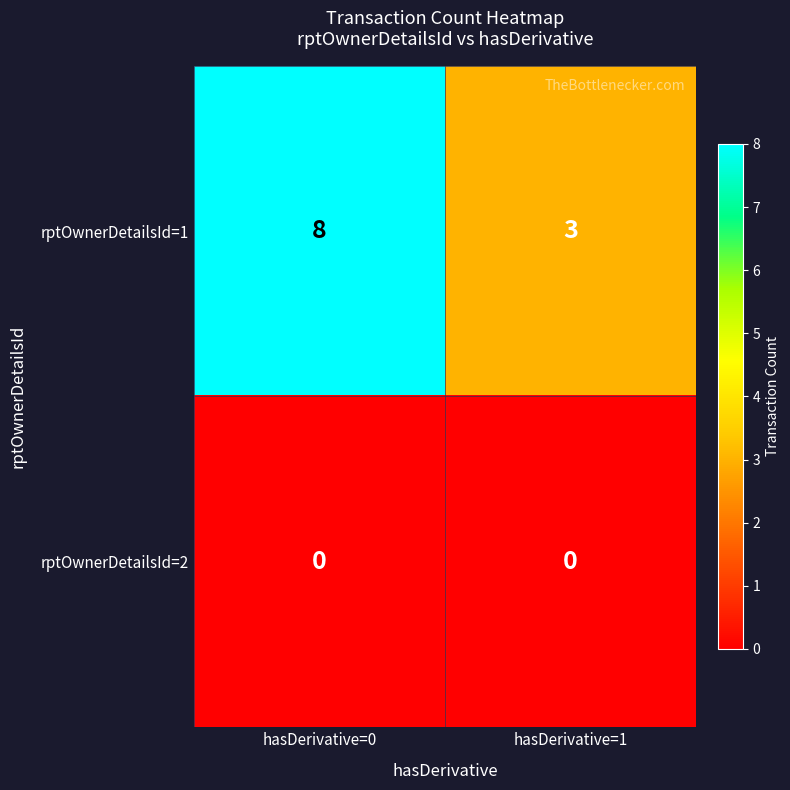

Which series has the widest spread of values?

rptOwnerDetailsId=1